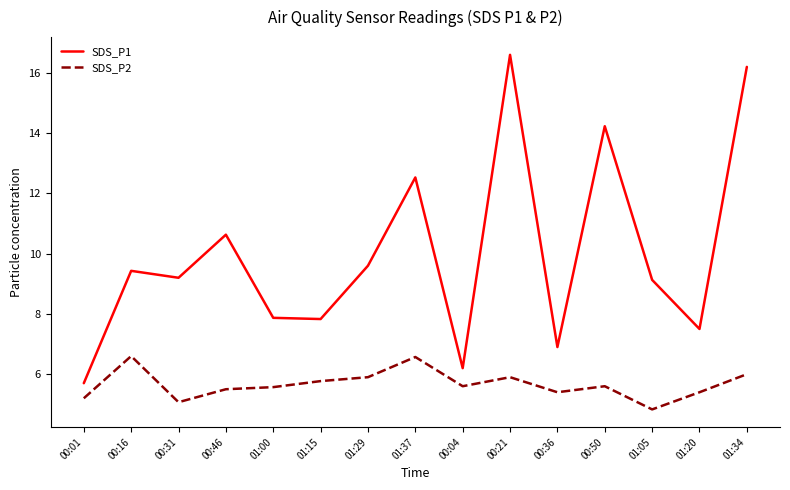

What is the difference between the highest and lowest values at 00:50?

8.6